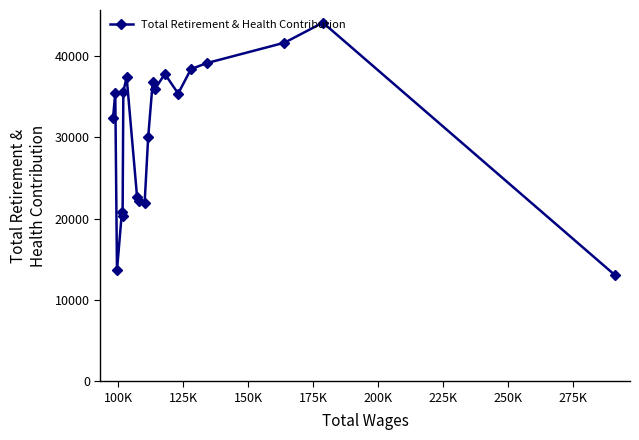

What is the value of the 13th point from the left?

35921